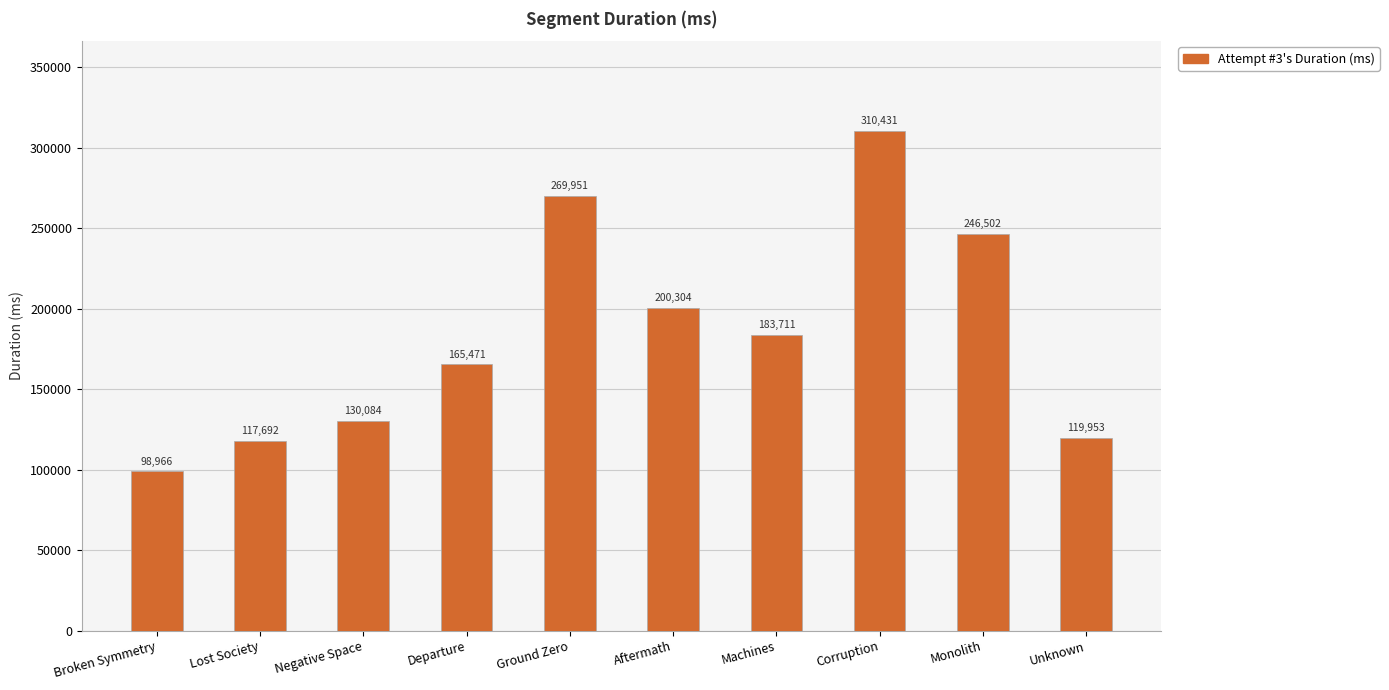

What is the label of the 5th bar from the right?

Aftermath